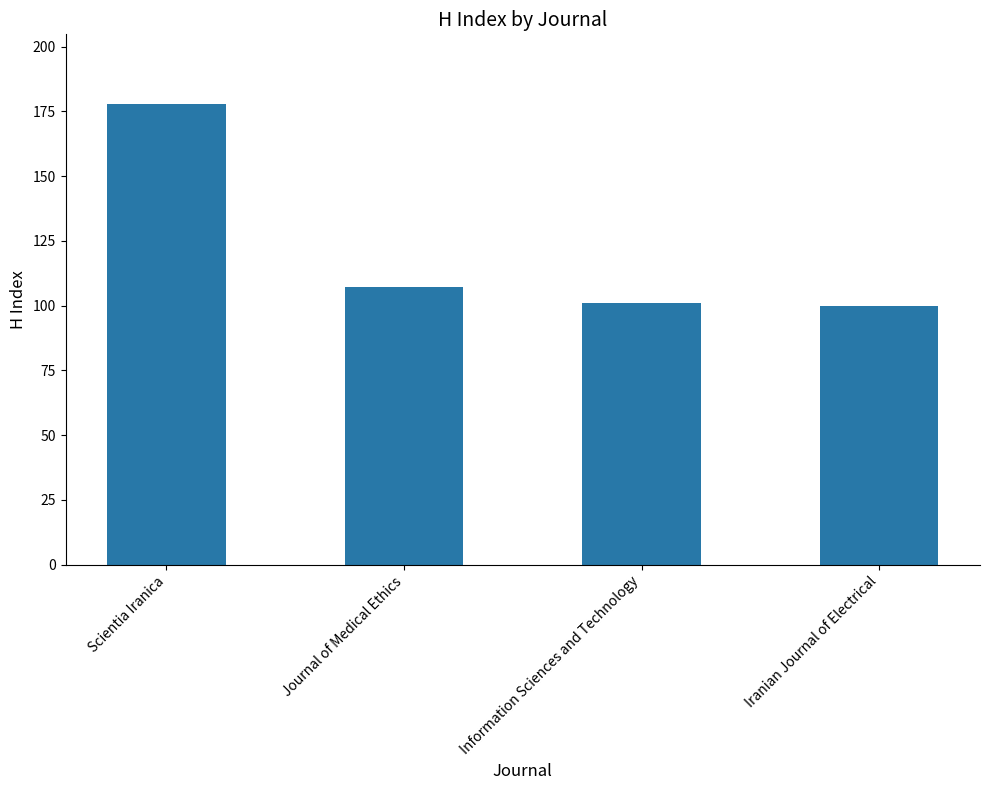

Does the chart contain stacked bars?

No